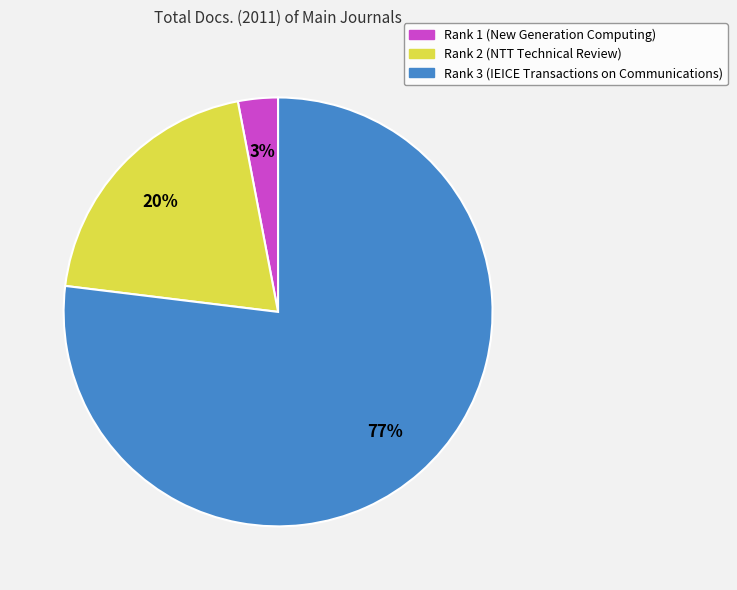

To the nearest percent, what is the combined percentage of Rank 3 (IEICE Transactions on Communications) and Rank 2 (NTT Technical Review)?

97%